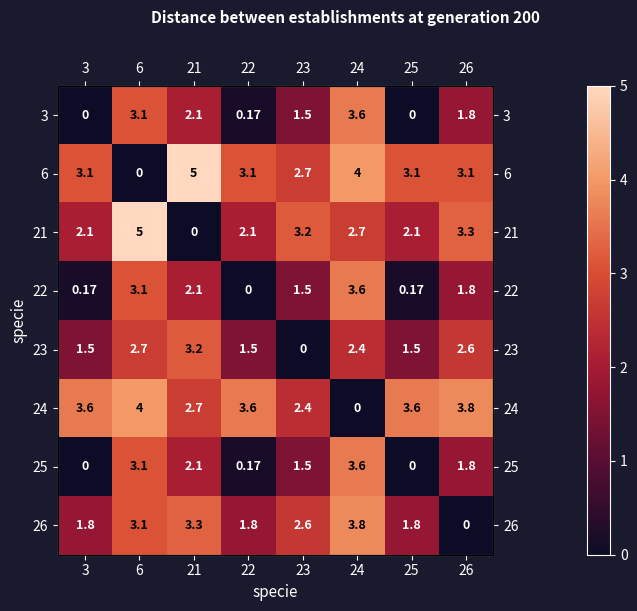

Which series has the largest total across all categories?

6